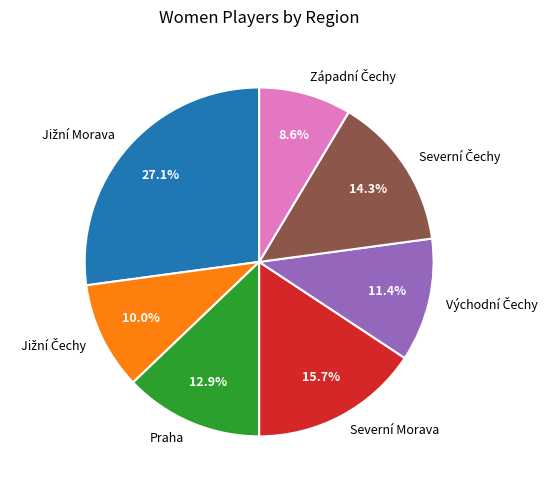

To the nearest percent, what is the average slice percentage?

14%